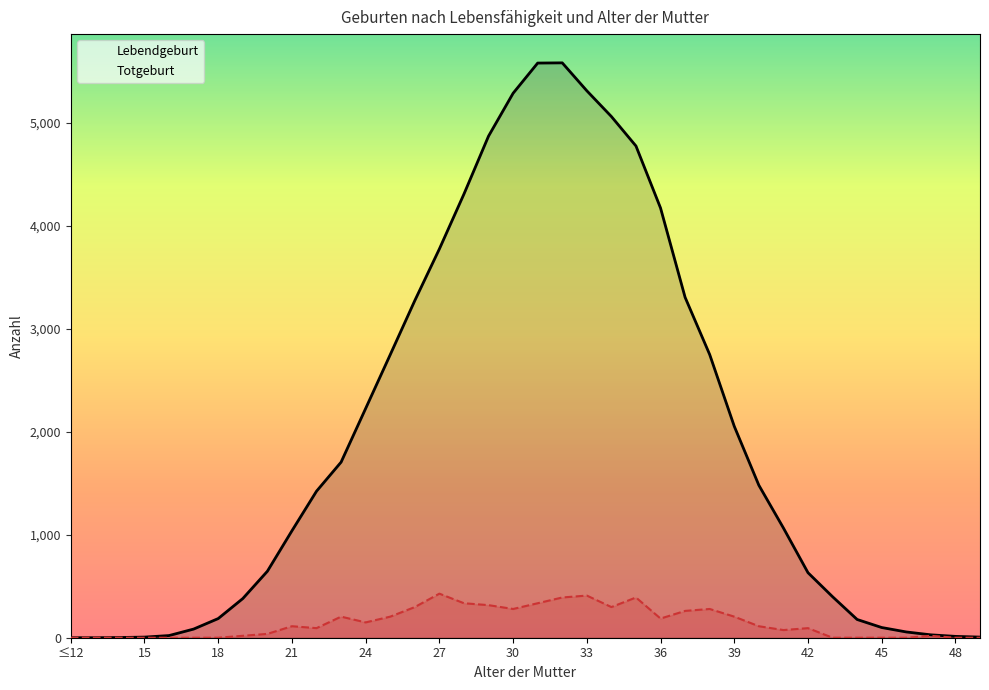

Which series has the widest spread of values?

Lebendgeburt